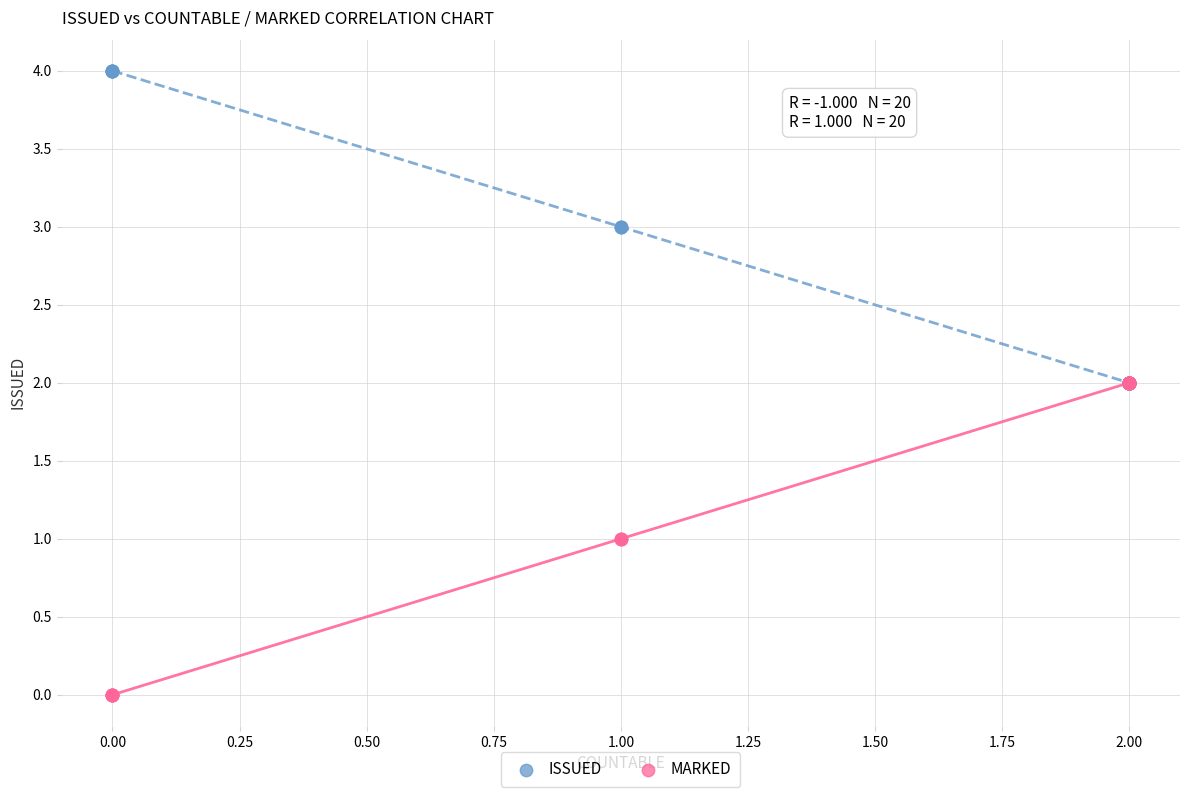

Which series reaches the maximum Y coordinate?

ISSUED